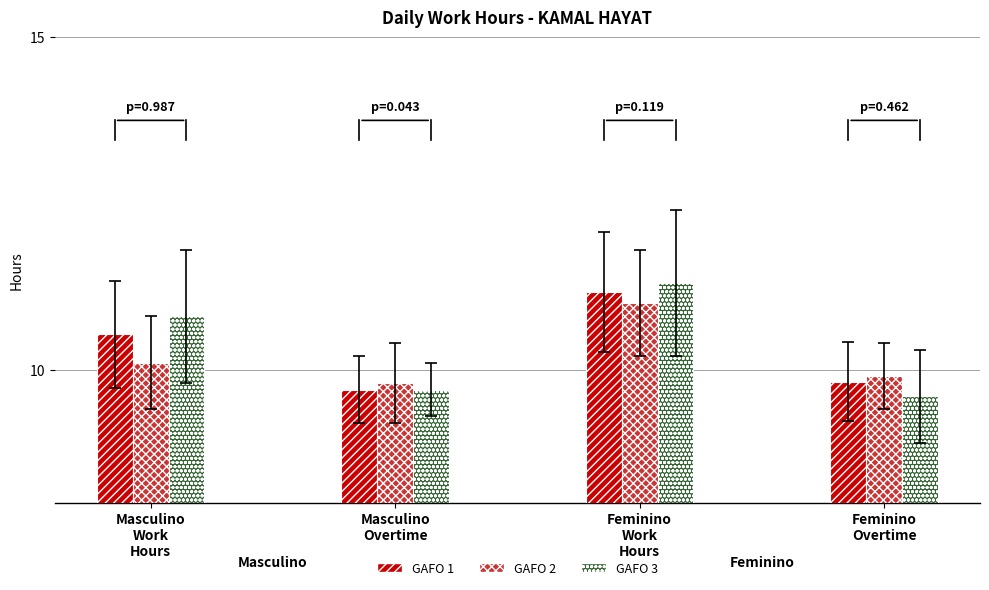

At Masculino
Work
Hours, list the series in order from largest to smallest.

GAFO 3, GAFO 1, GAFO 2